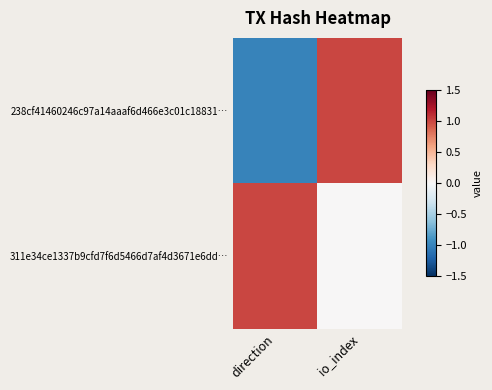

Reading right to left, list all the values displayed in this chart.

238cf41460246c97a14aaaf6d466e3c01c18831…: io_index=1	direction=-1
311e34ce1337b9cfd7f6d5466d7af4d3671e6dd…: io_index=0	direction=1